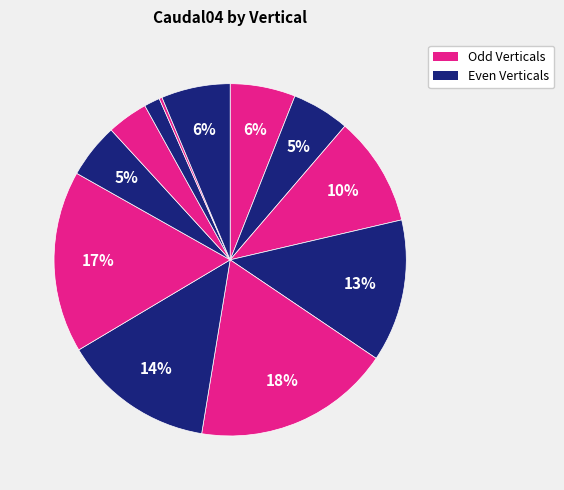

To the nearest percent, what is the difference between the largest and smallest slice percentages?

18%